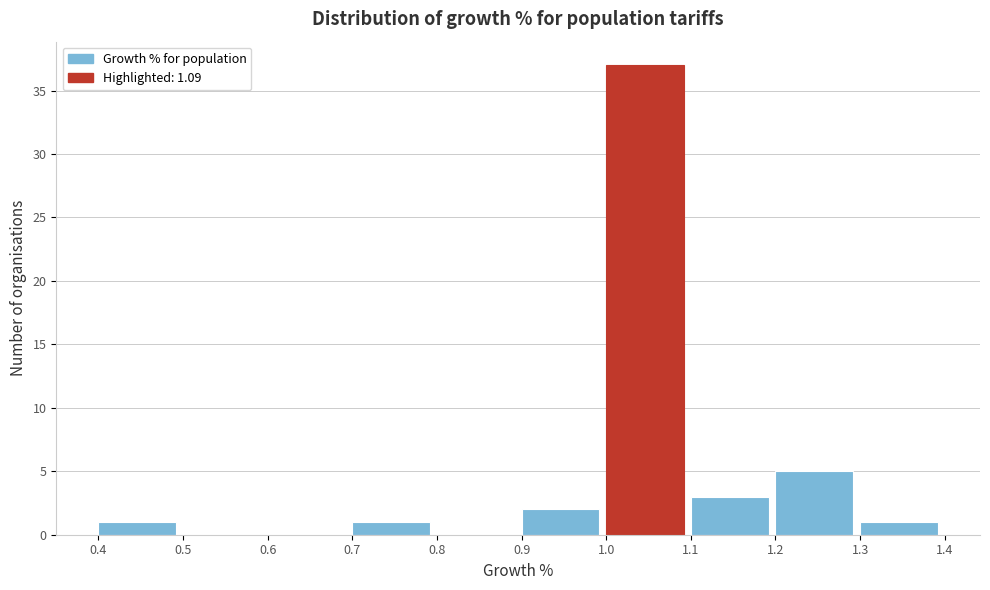

How tall is the bar that spans 0.4 to 0.5 on the x-axis? The values are not printed on the chart, so give them approximately, as read against the axis.

1